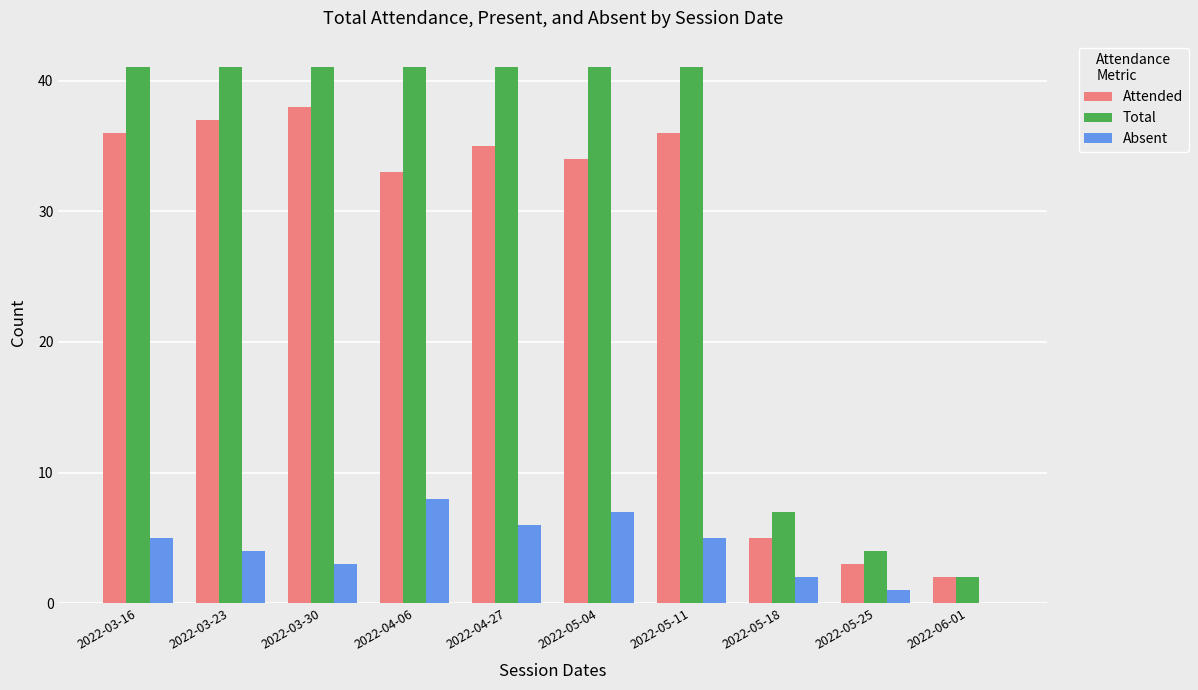

What is the sum of all Attended values?

259